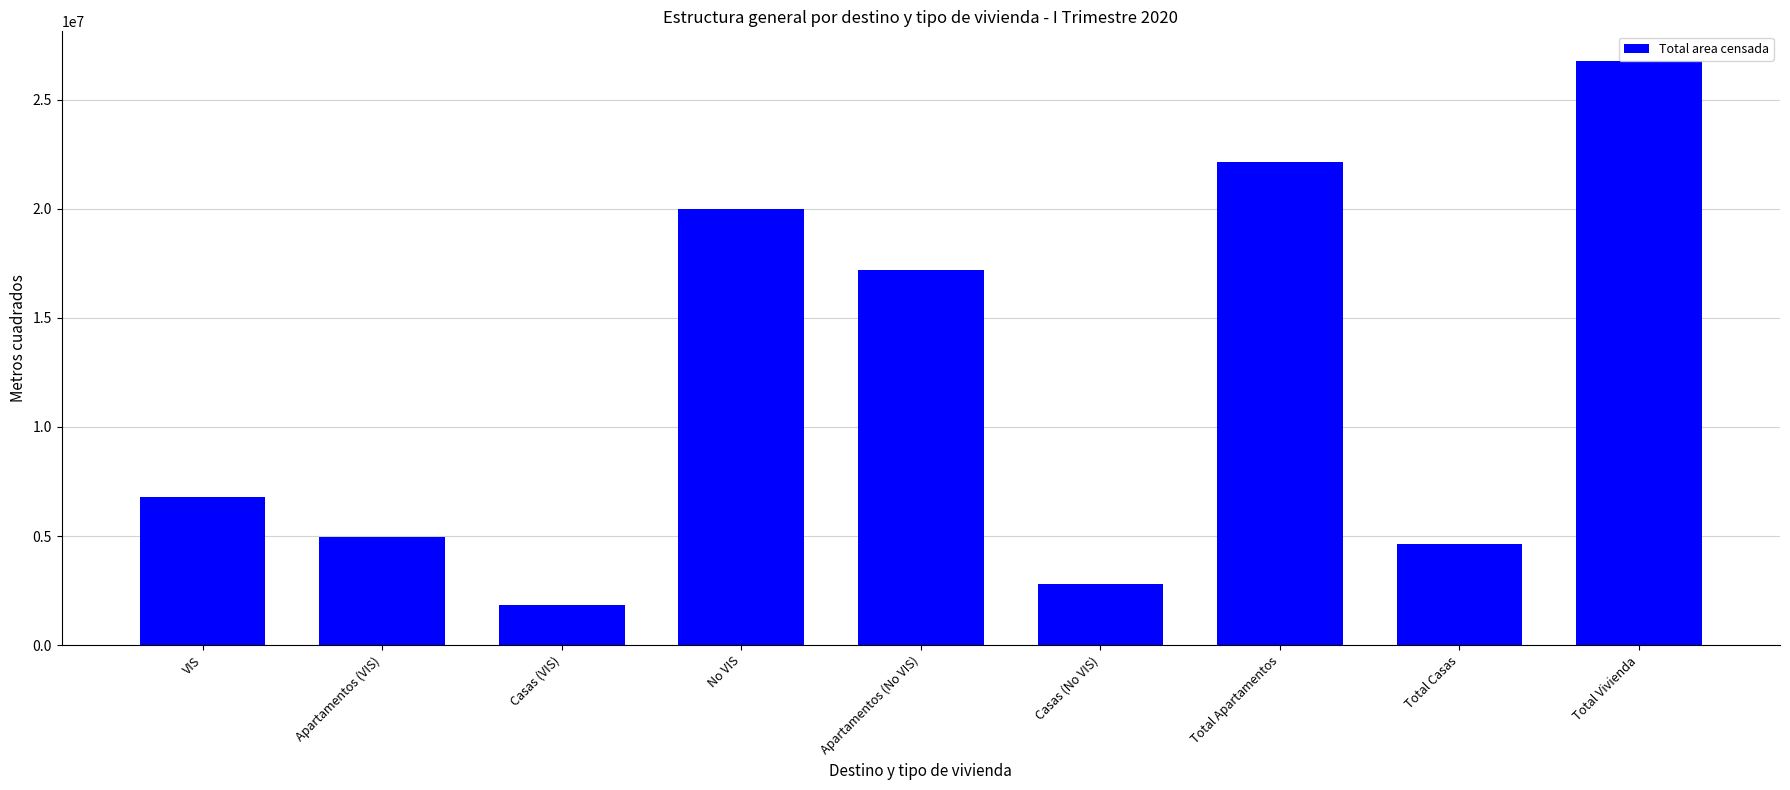

At which category does the chart reach its peak across all series?

Total Vivienda